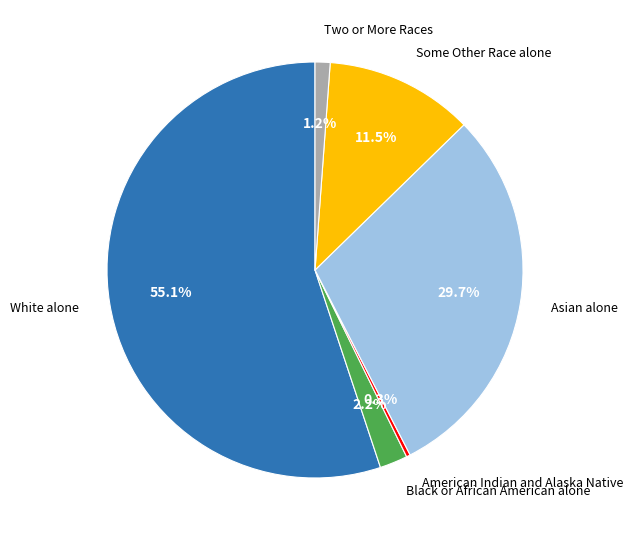

Count the number of slices in the pie.

6